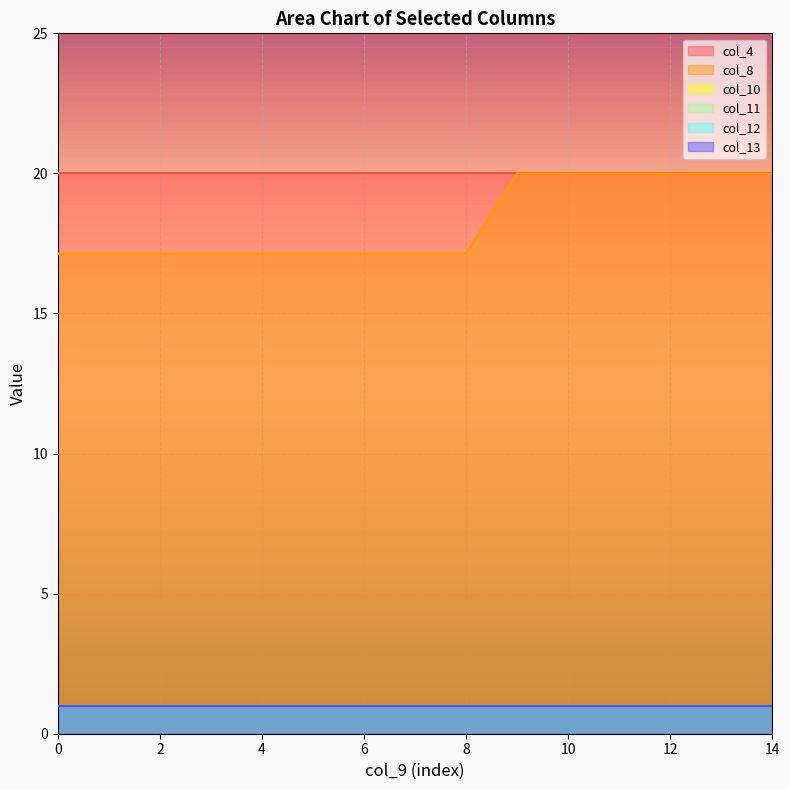

What is the difference between the highest and lowest values at 14?

19.0